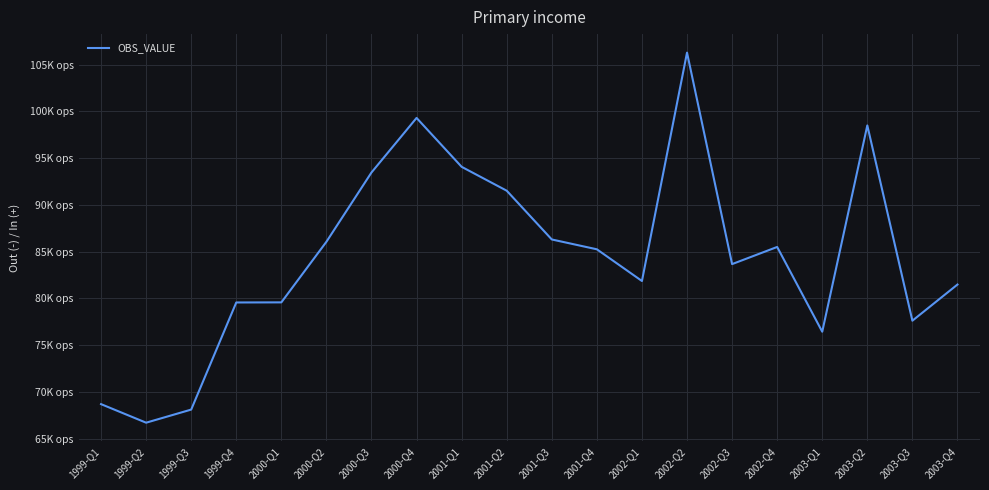

Rank the categories by value from highest to lowest.

2002-Q2, 2000-Q4, 2003-Q2, 2001-Q1, 2000-Q3, 2001-Q2, 2001-Q3, 2000-Q2, 2002-Q4, 2001-Q4, 2002-Q3, 2002-Q1, 2003-Q4, 2000-Q1, 1999-Q4, 2003-Q3, 2003-Q1, 1999-Q1, 1999-Q3, 1999-Q2